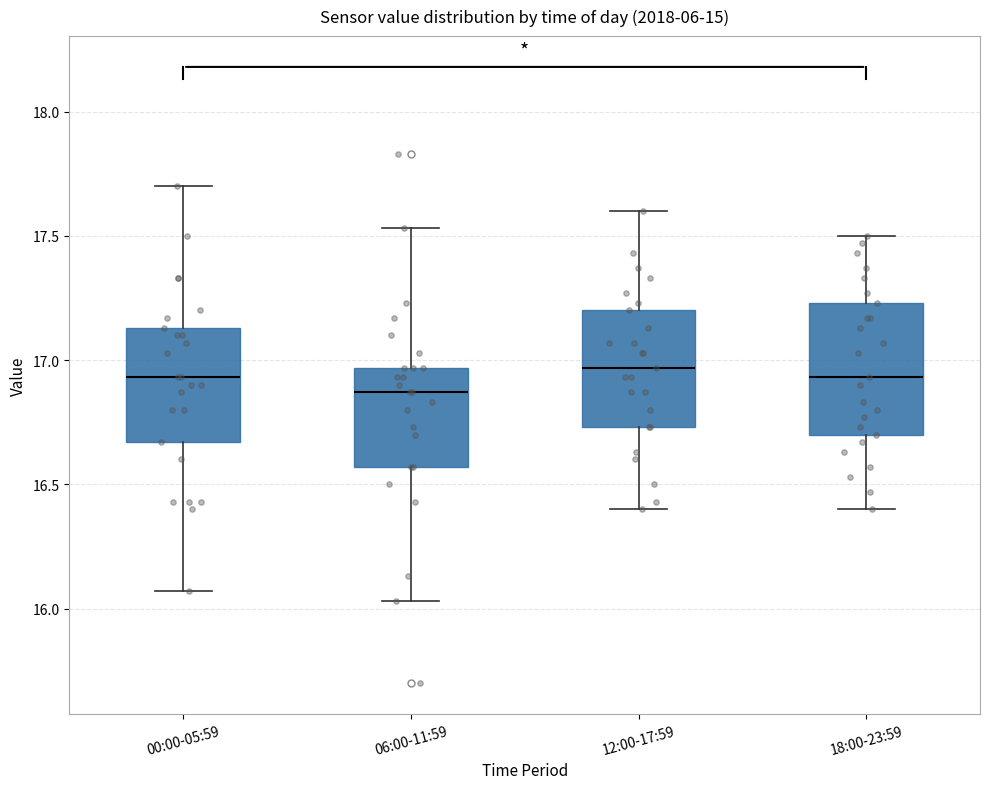

Where is the upper edge of the box for 12:00-17:59 on the y-axis? The values are not printed on the chart, so give them approximately, as read against the axis.

17.20